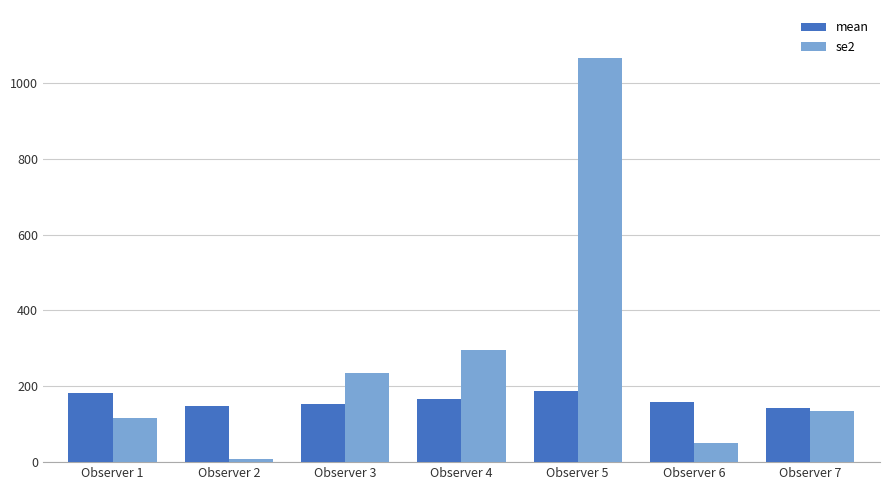

What is the difference between the se2 values at Observer 3 and Observer 7?

101.9